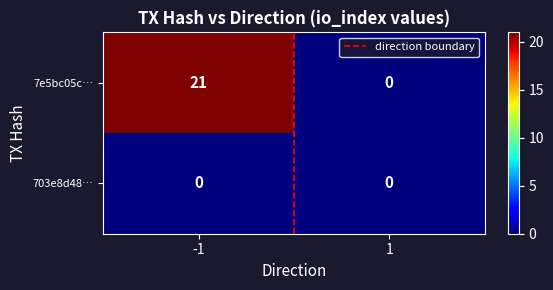

Which series changed the most between -1 and 1?

7e5bc05c…